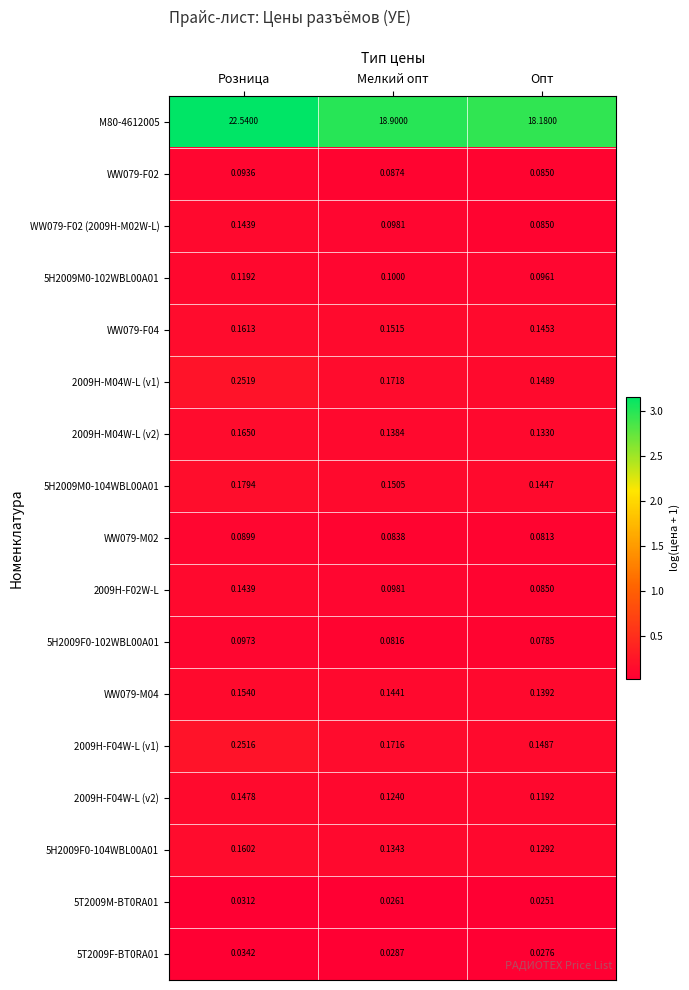

Which label corresponds to the largest value in the chart?

Розница